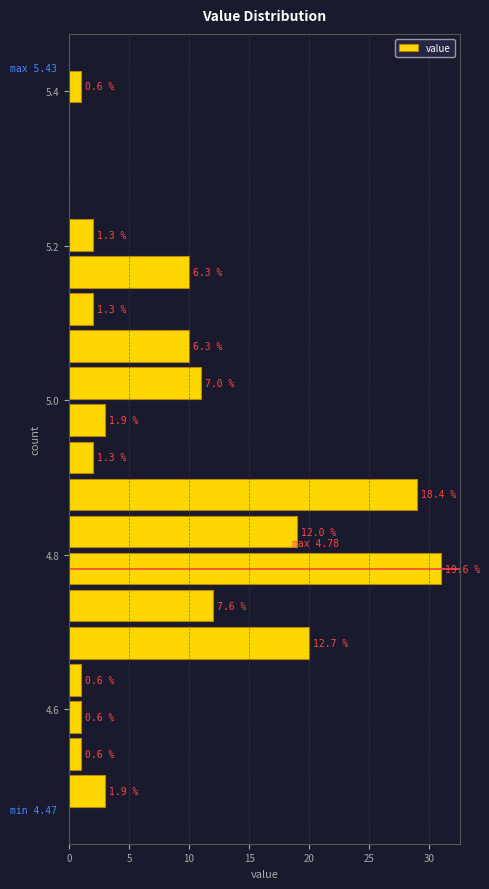

Around what value on the y-axis is the longest bar? Give the approximate position of its centre, as read against the axis.

4.78